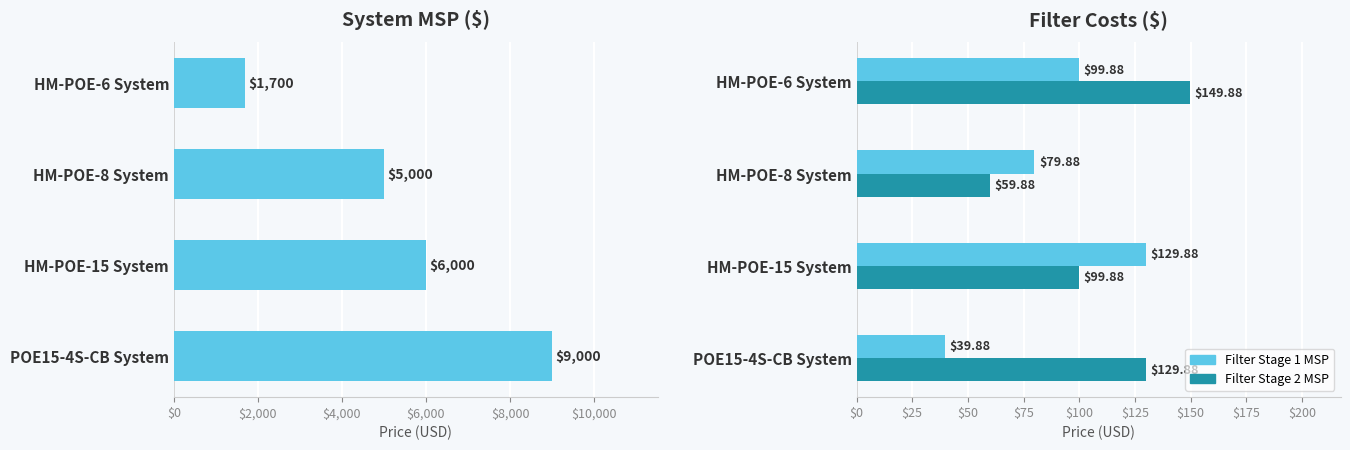

How many values in the Filter Stage 1 MSP series exceed 99?

2